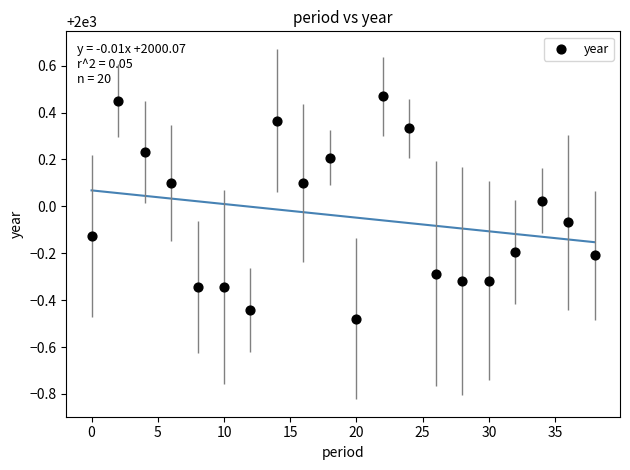

What is the range of Y values (max minus min)?

0.9